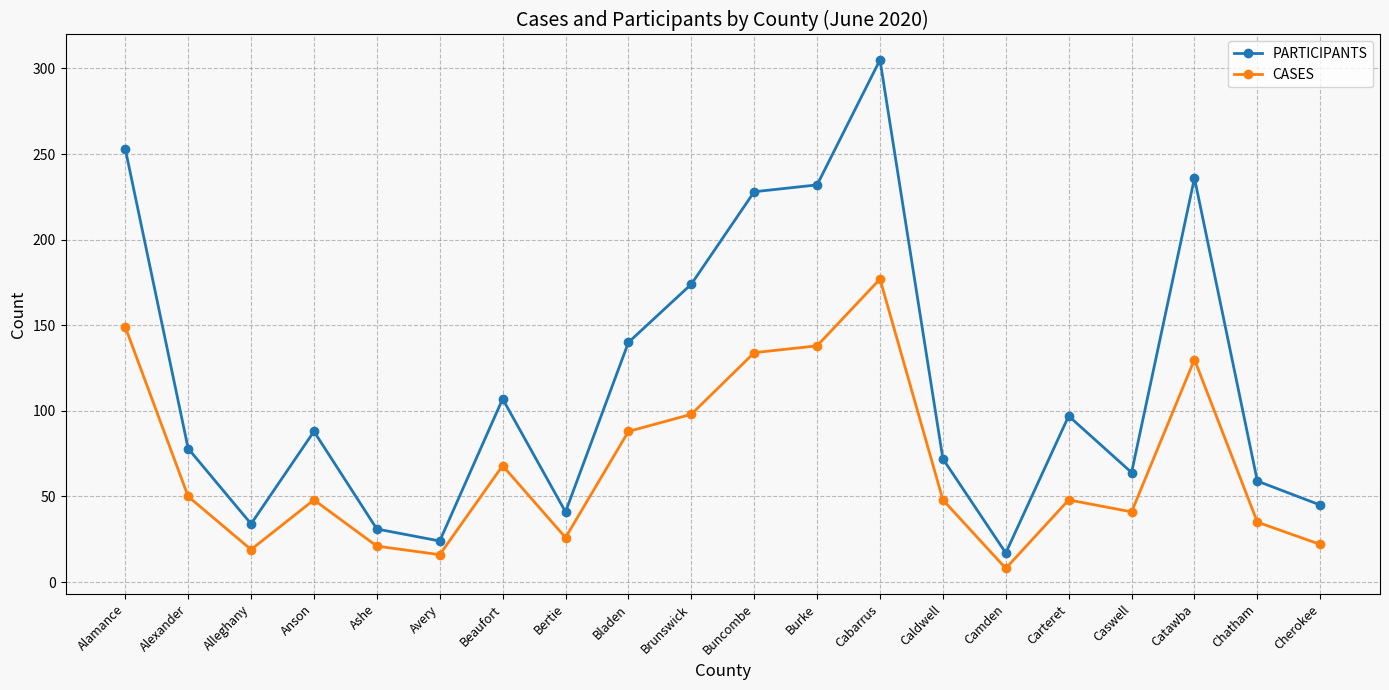

How many lines are shown in the chart?

2